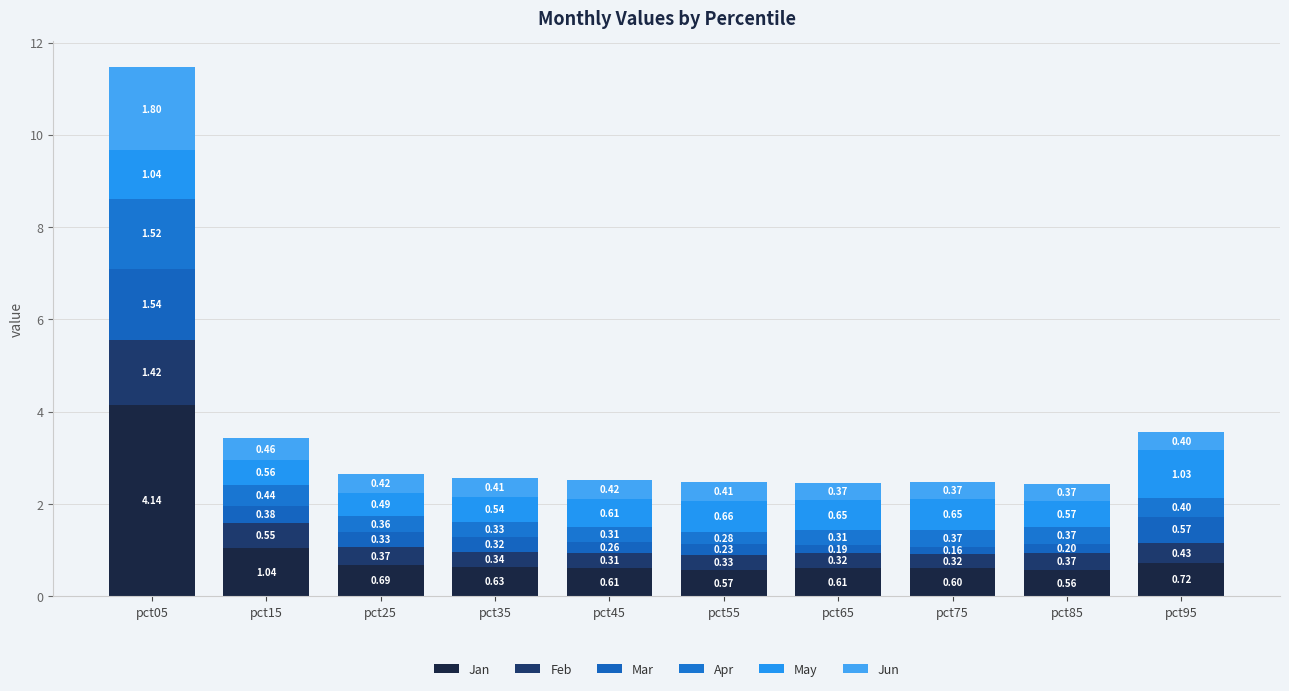

How many bars are there in total?

10